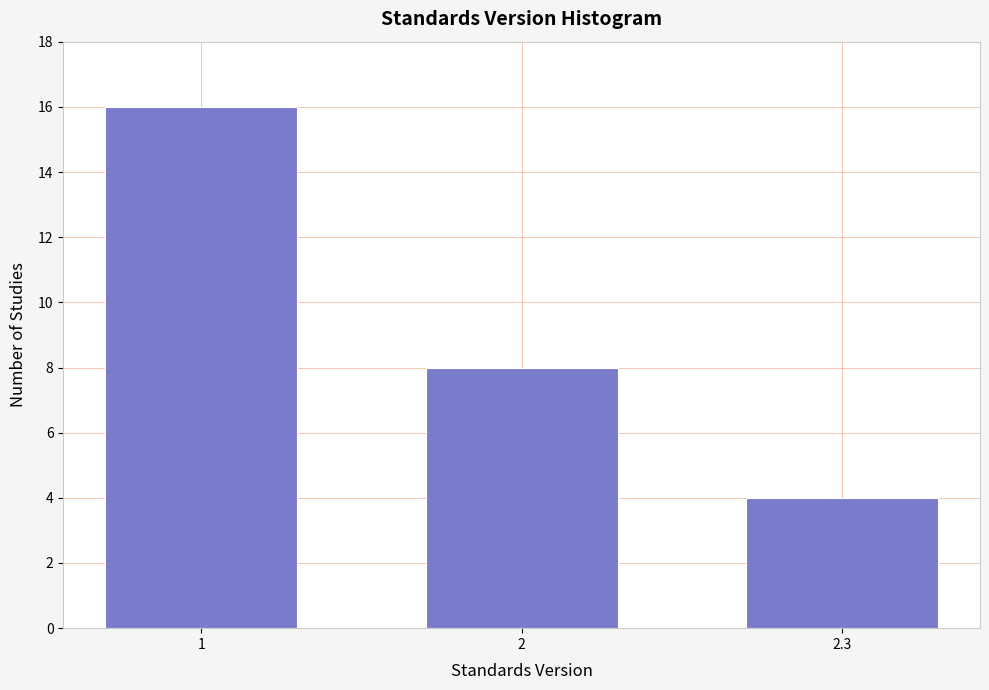

Reading left to right, extract all data points from this chart.

16	8	4